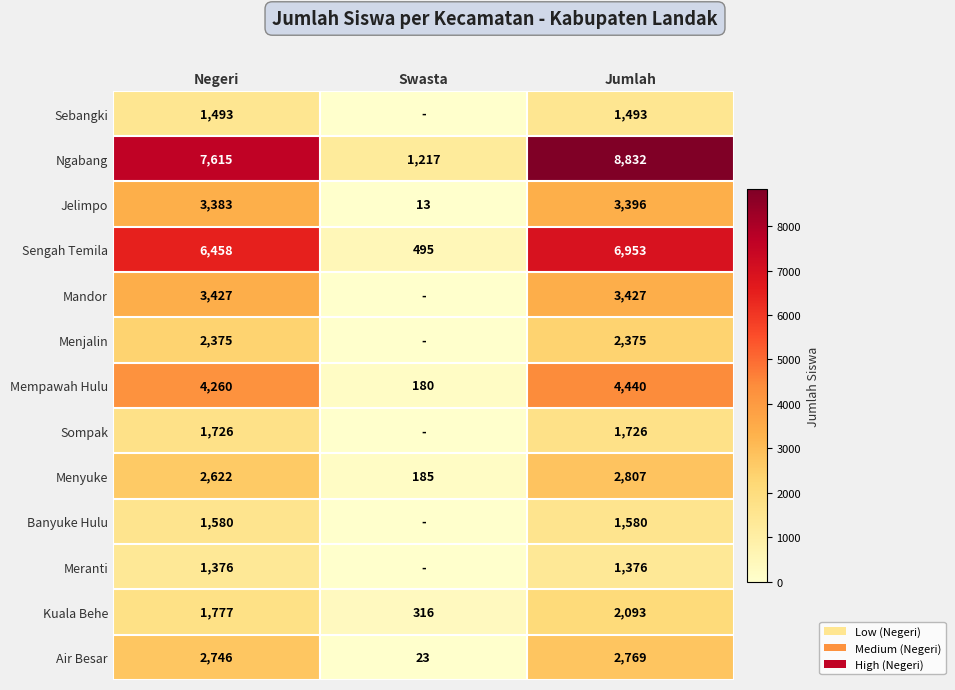

What is the difference between the Ngabang values at Swasta and Jumlah?

7615